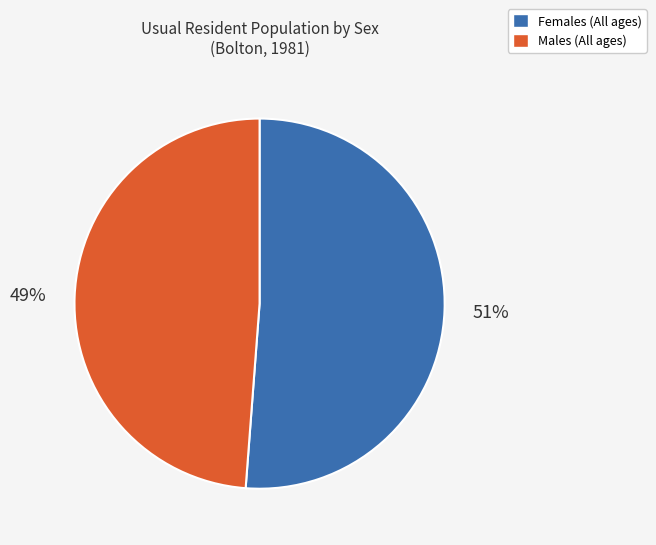

Is there a majority slice in this chart?

Yes